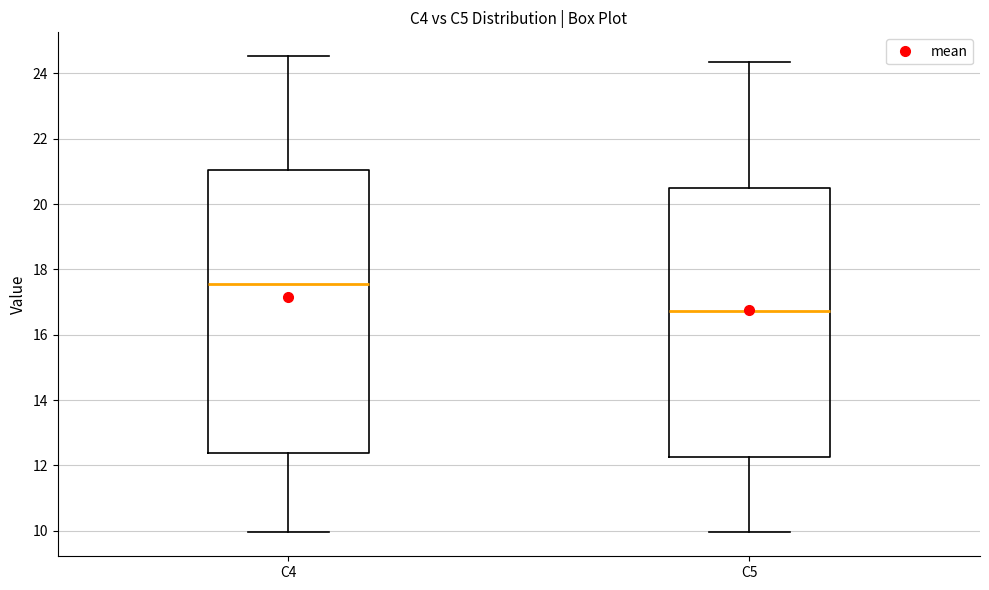

Comparing the boxes themselves (not the whiskers), which one is the tallest?

C4